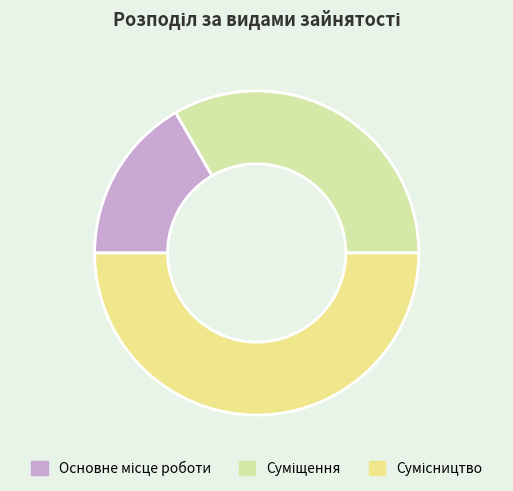

Is it true that Основне місце роботи is 29% of the pie?

False